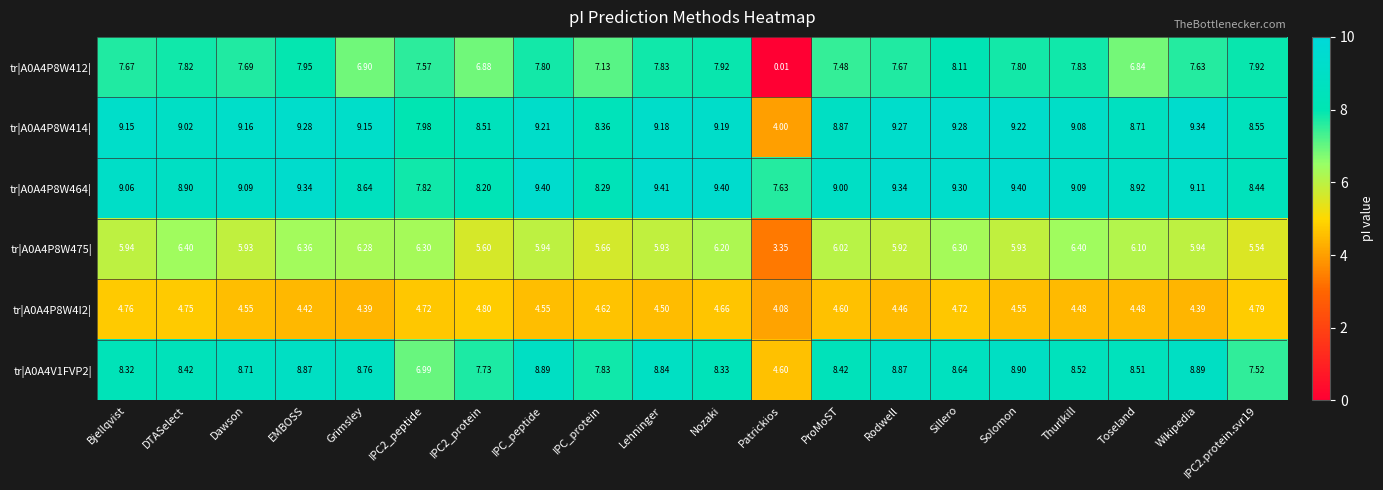

Where is tr|A0A4P8W4I2| nearest to the value 4?

Patrickios